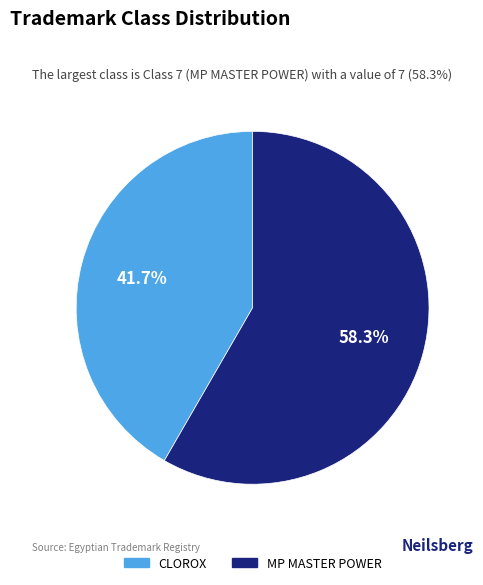

How many slices are in this pie chart?

2